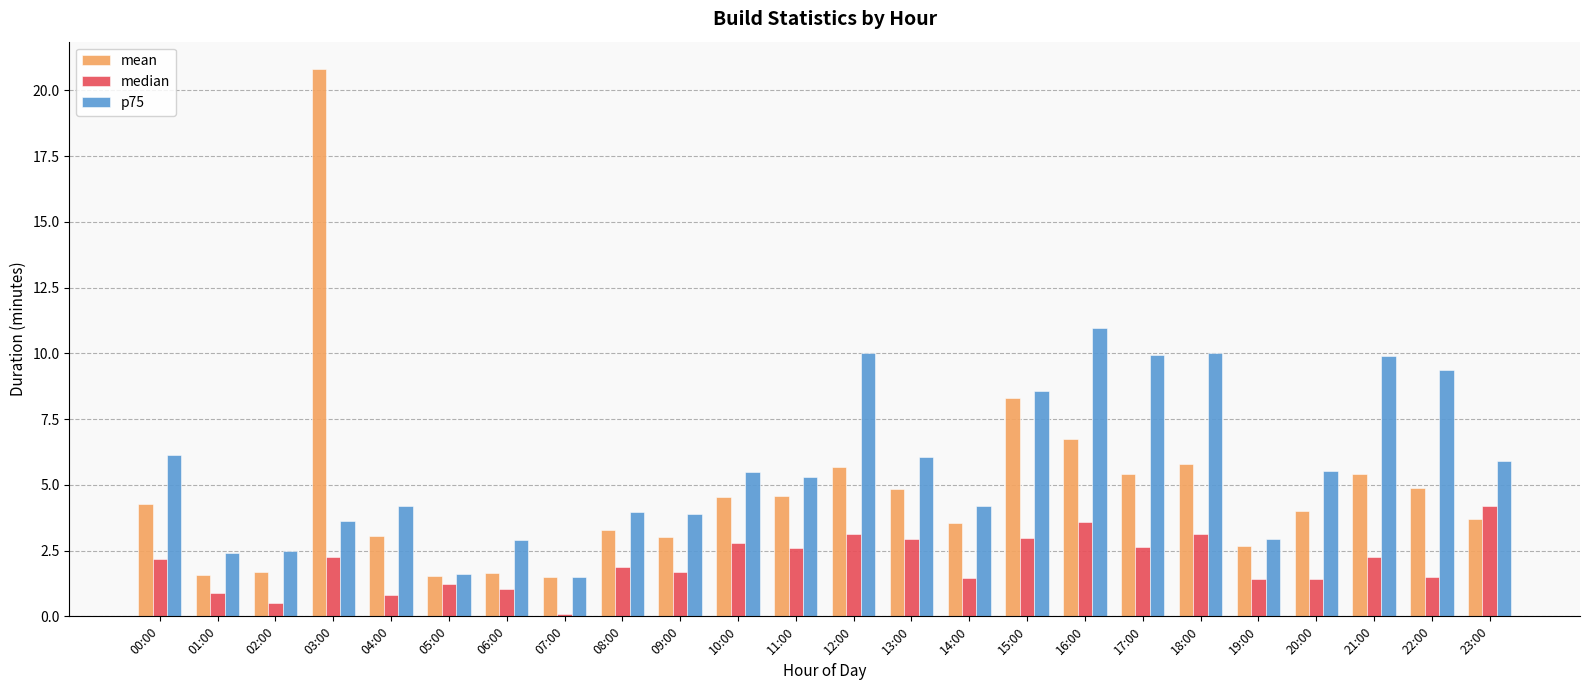

How many distinct data groups are displayed?

3